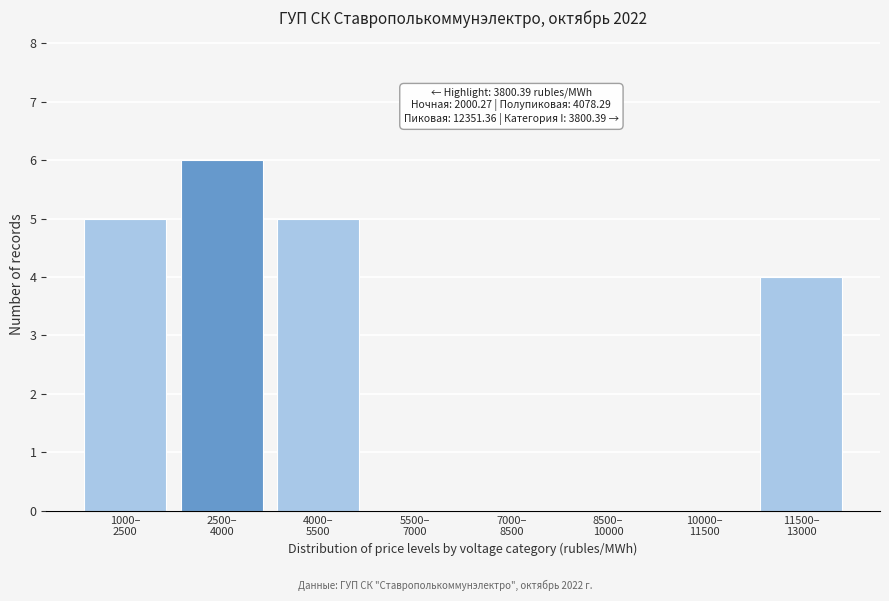

What is the greatest value displayed?

6